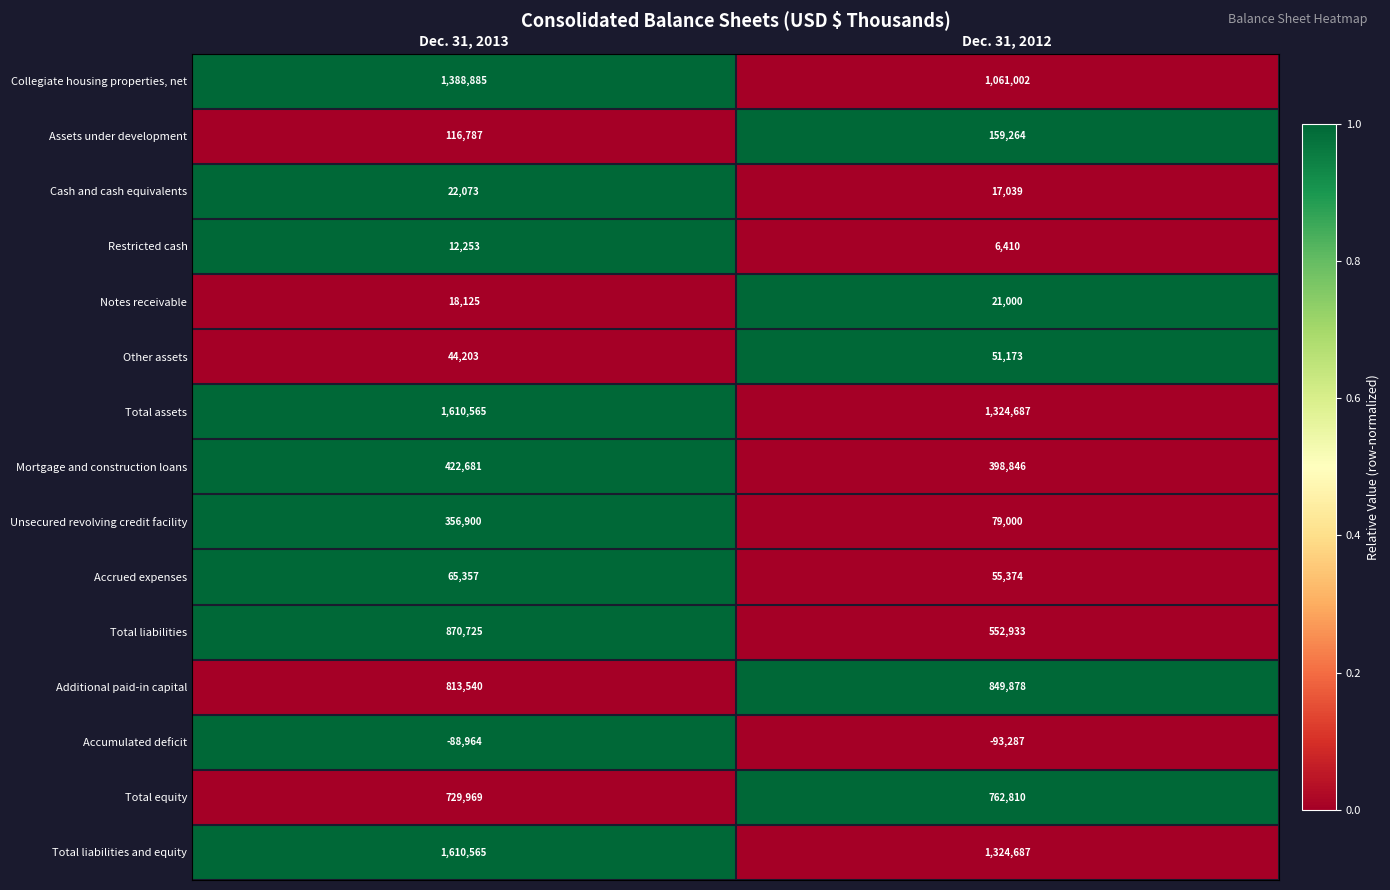

Which series has the largest range (max minus min)?

Collegiate housing properties, net